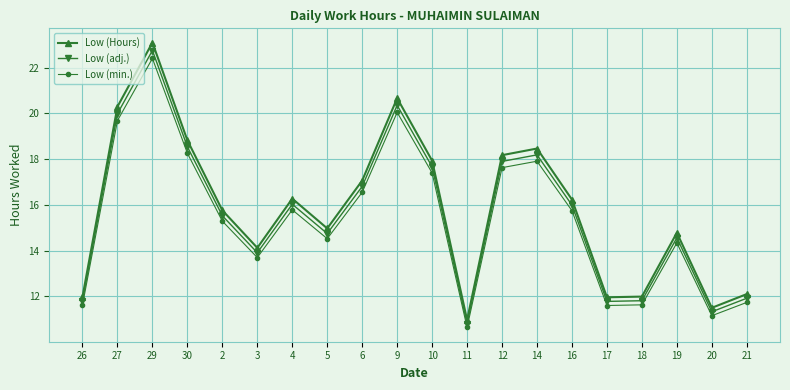

What is the value of the Low (adj.) point at the 2nd from the left?

20.0